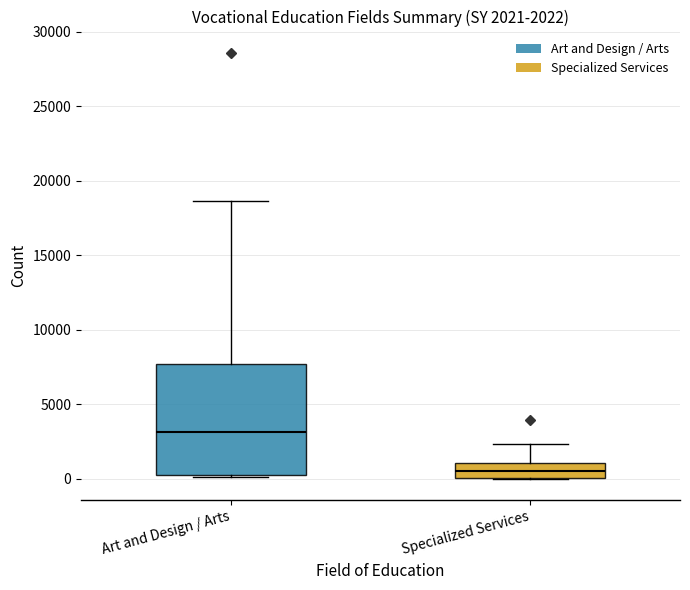

Which box has the lowest median line?

Specialized Services